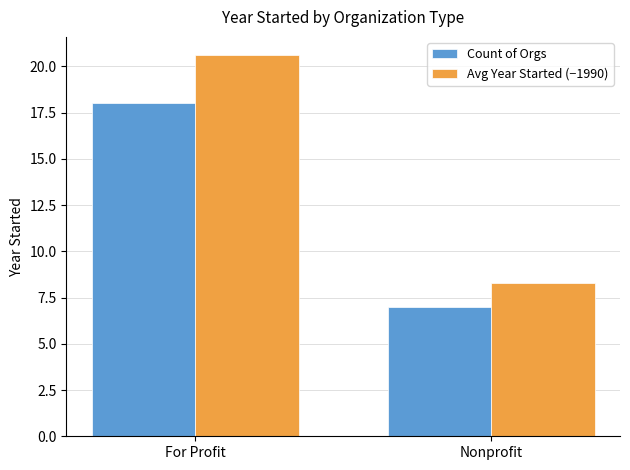

What is the maximum value shown in the chart?

20.6